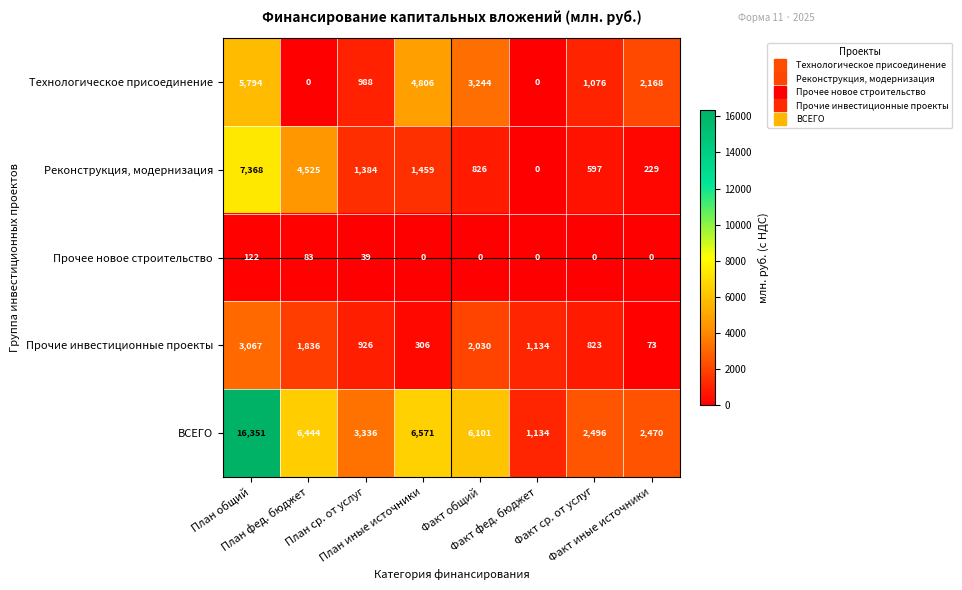

At План общий, list the series in order from smallest to largest.

Прочее новое строительство, Прочие инвестиционные проекты, Технологическое присоединение, Реконструкция, модернизация, ВСЕГО